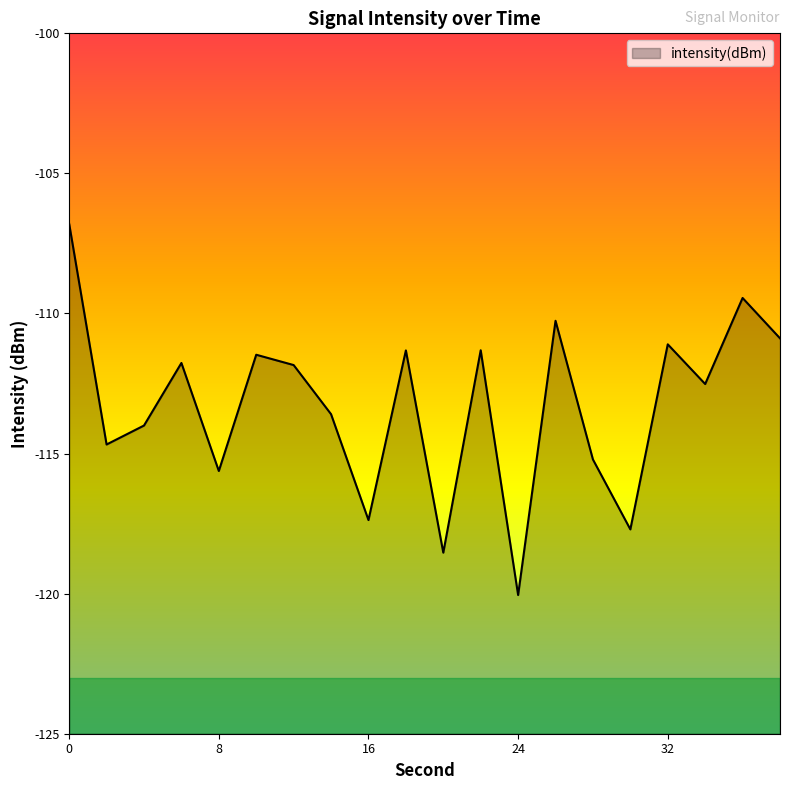

Where is the first local maximum?

6